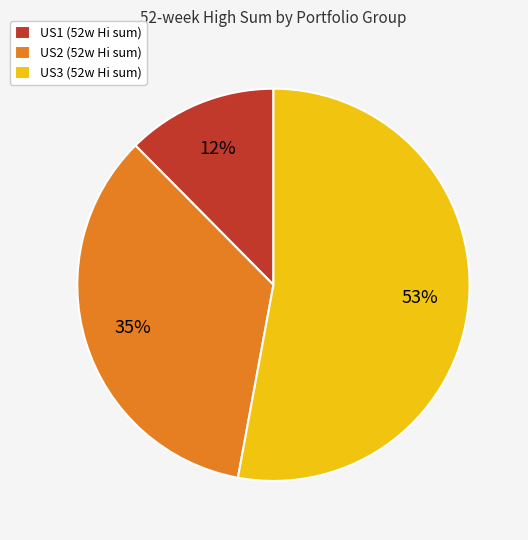

What is the ratio of the value at US3 (52w Hi sum) to the value at US2 (52w Hi sum)?

1.5